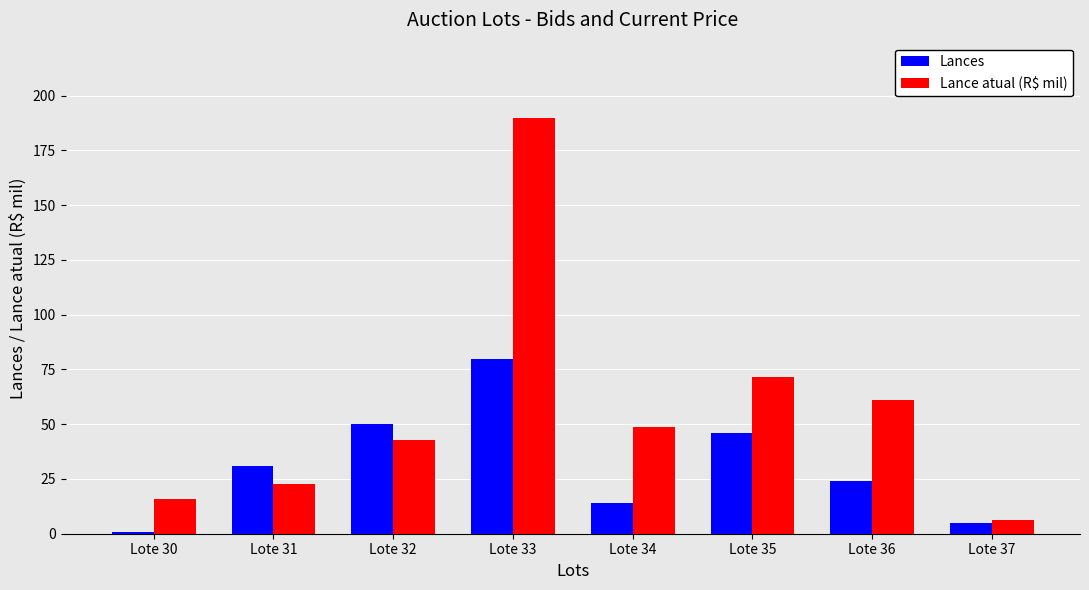

What is the difference between the maximum and minimum values in the Lances series?

79.0